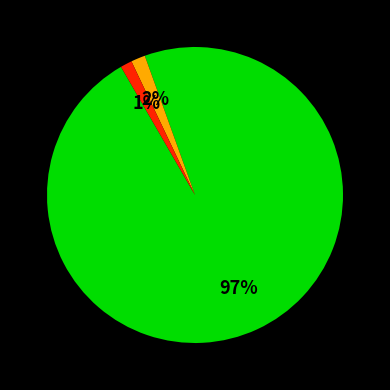

To the nearest percent, what is the difference between the largest and smallest slice percentages?

96%